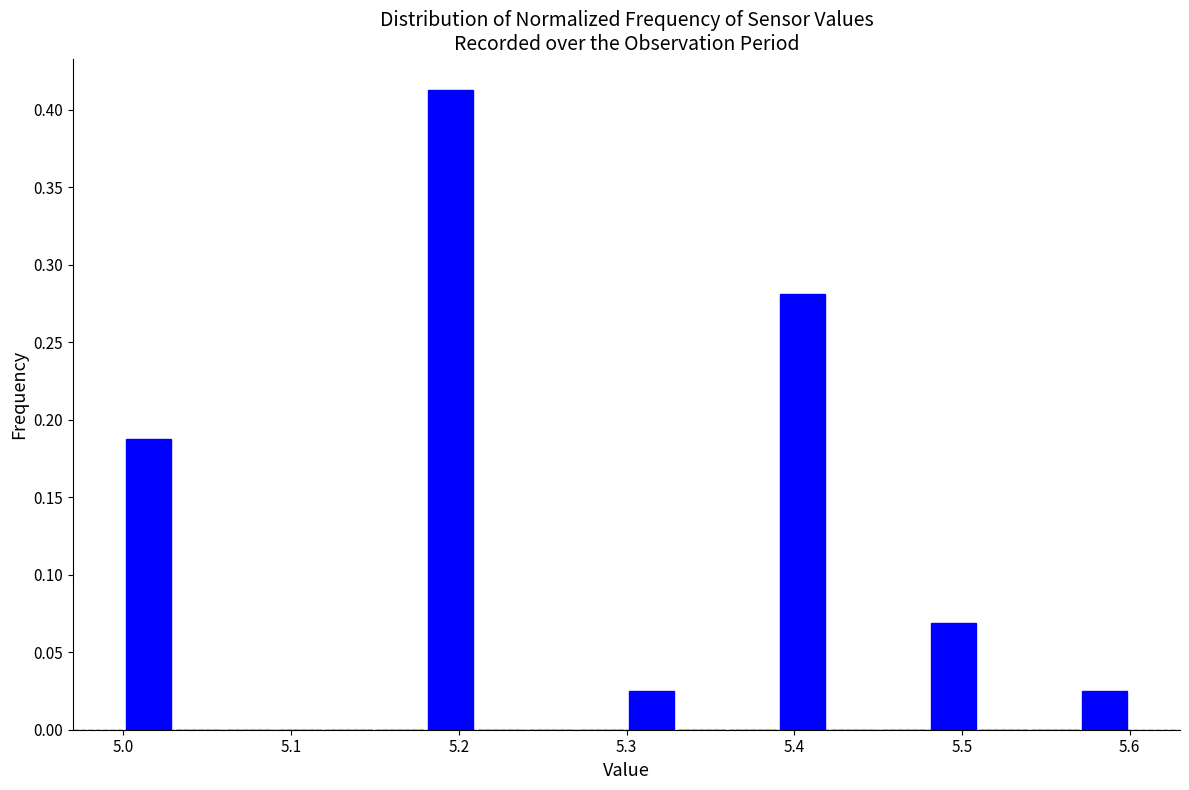

Around what value on the x-axis is the tallest bar? Give the approximate position of its centre, as read against the axis.

5.20